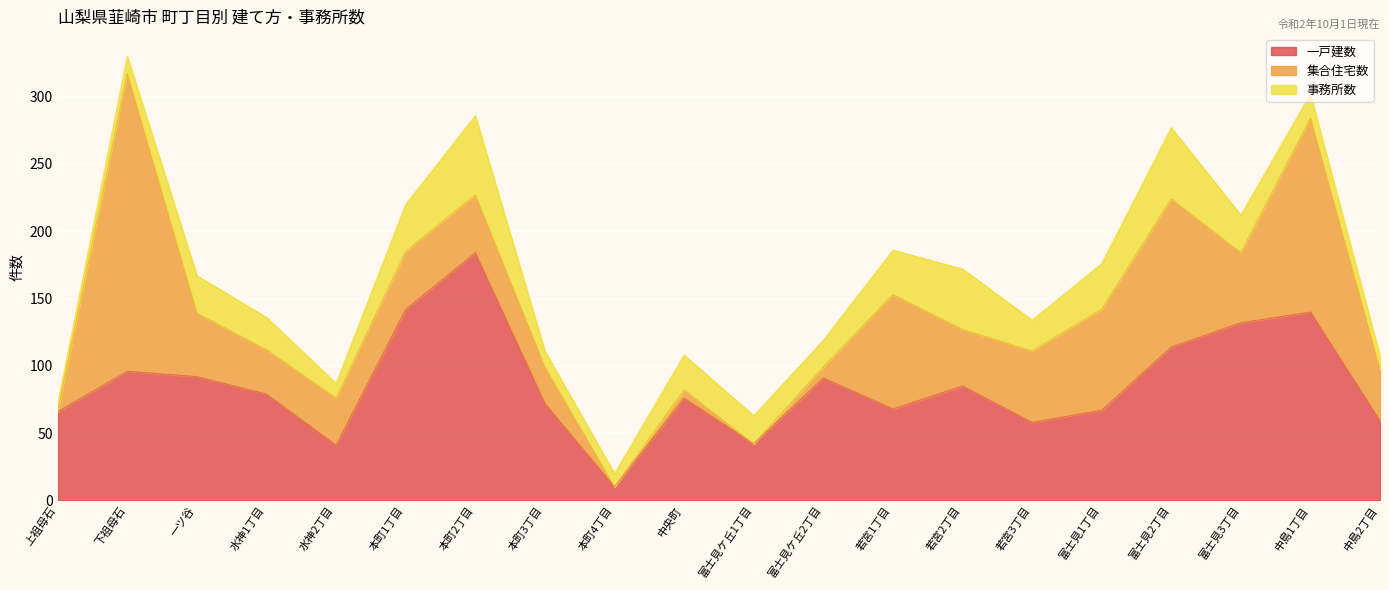

List the series in order of their overall mean, highest first.

一戸建数, 集合住宅数, 事務所数